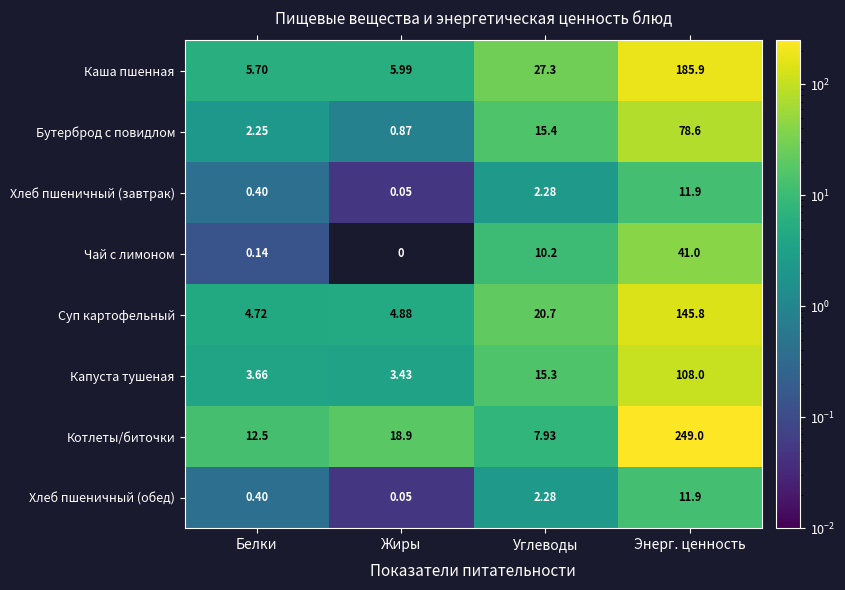

Between Жиры and Углеводы, which series saw the biggest shift?

Каша пшенная